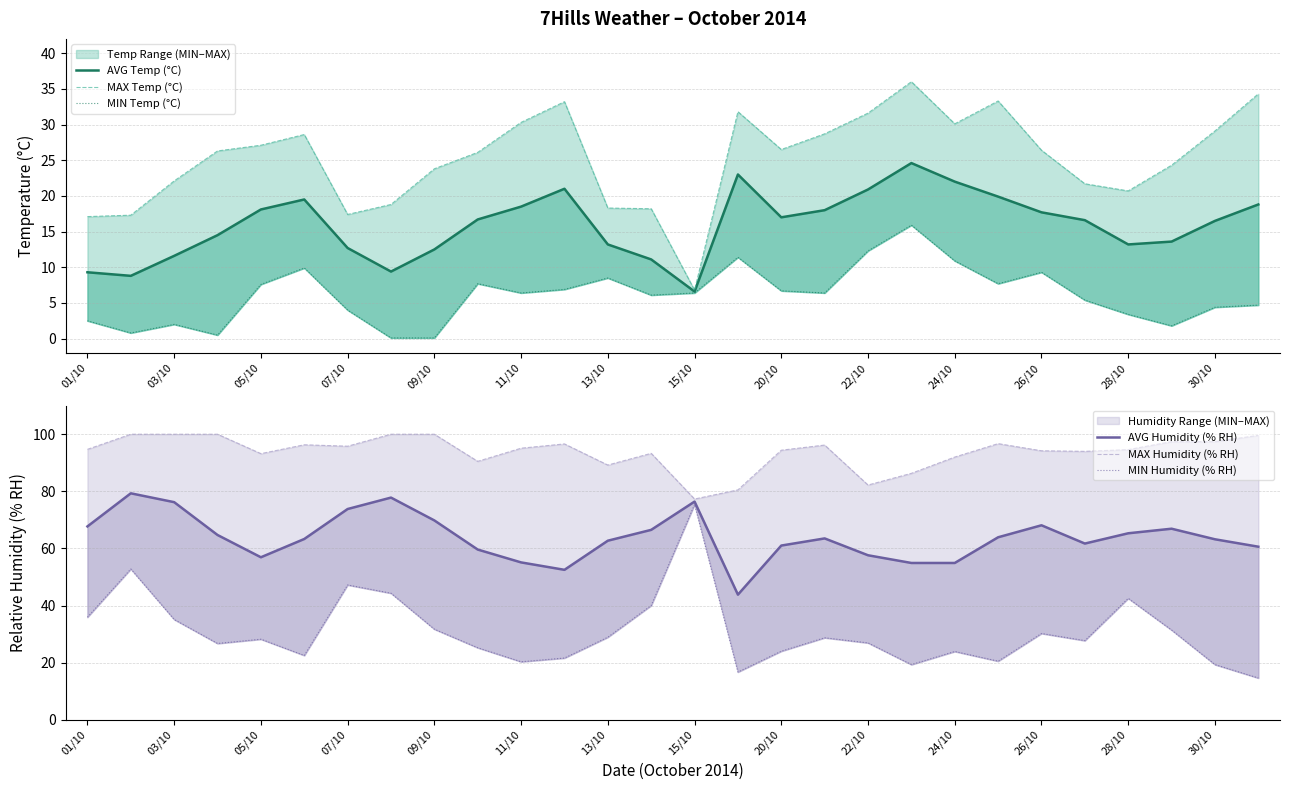

True or false: AVG Temp (°C) and MAX Humidity (% RH) cross at least once.

False